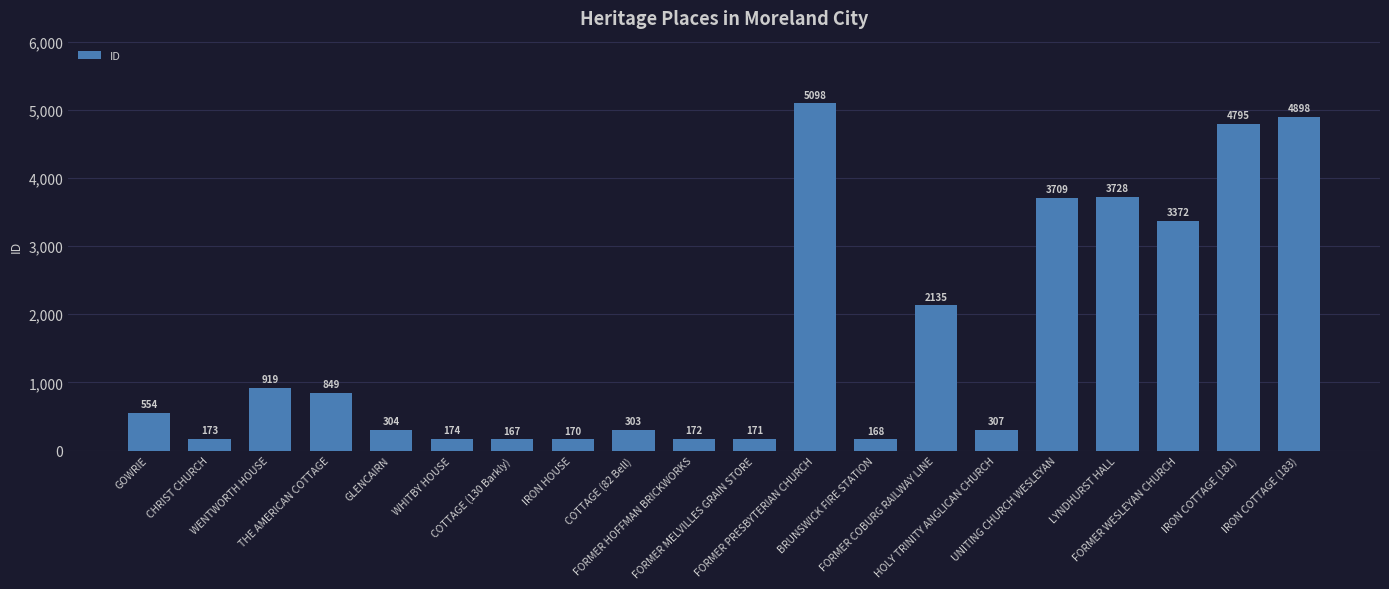

Rank the categories by value from highest to lowest.

FORMER PRESBYTERIAN CHURCH, IRON COTTAGE (183), IRON COTTAGE (181), LYNDHURST HALL, UNITING CHURCH WESLEYAN, FORMER WESLEYAN CHURCH, FORMER COBURG RAILWAY LINE, WENTWORTH HOUSE, THE AMERICAN COTTAGE, GOWRIE, HOLY TRINITY ANGLICAN CHURCH, GLENCAIRN, COTTAGE (82 Bell), WHITBY HOUSE, CHRIST CHURCH, FORMER HOFFMAN BRICKWORKS, FORMER MELVILLES GRAIN STORE, IRON HOUSE, BRUNSWICK FIRE STATION, COTTAGE (130 Barkly)